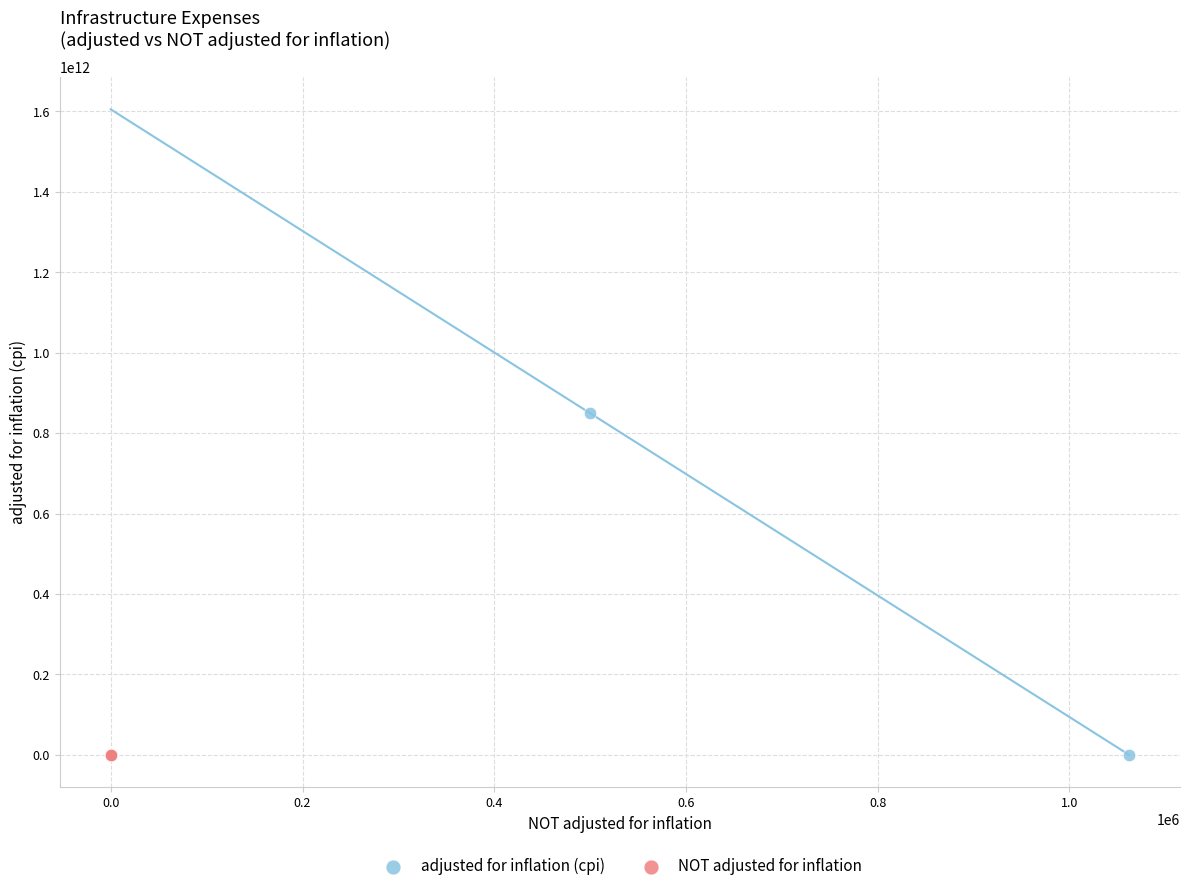

Which series reaches the maximum Y coordinate?

adjusted for inflation (cpi)